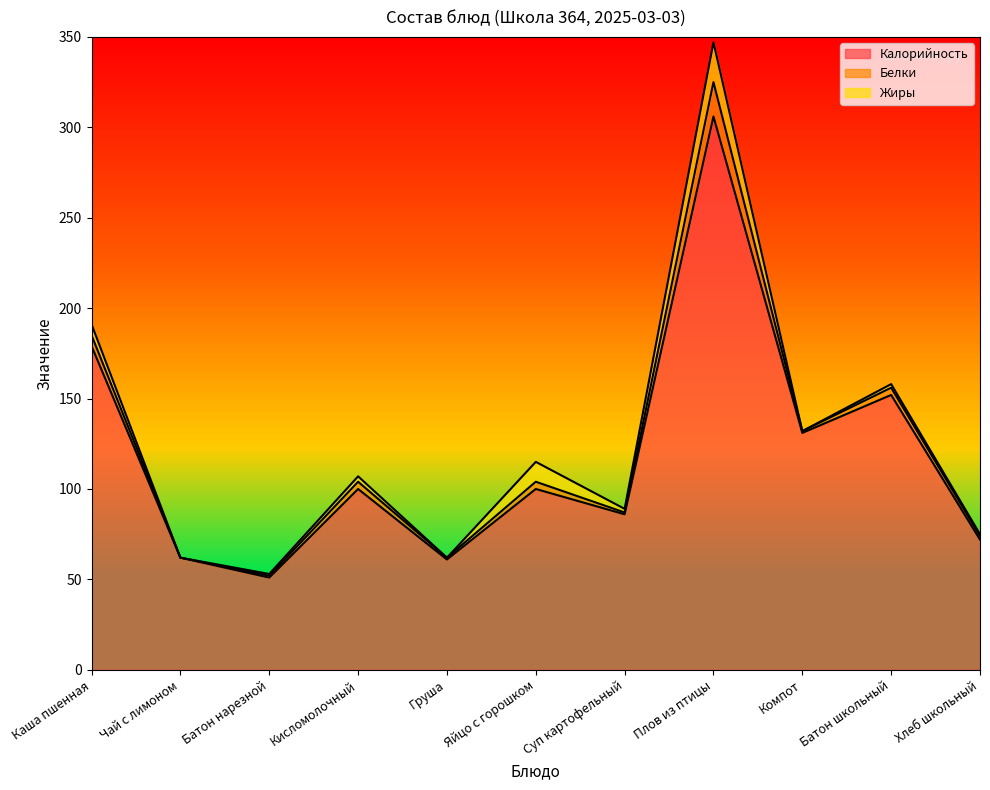

Where is Белки nearest to the value 9?

Каша пшенная